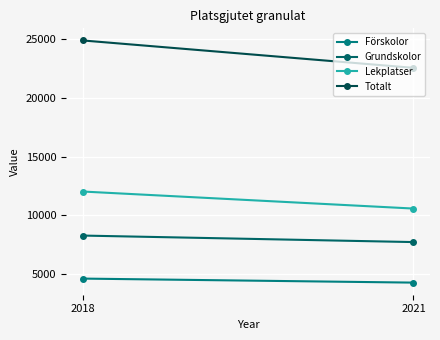

What is the difference between the highest and lowest values at 2018?

20308